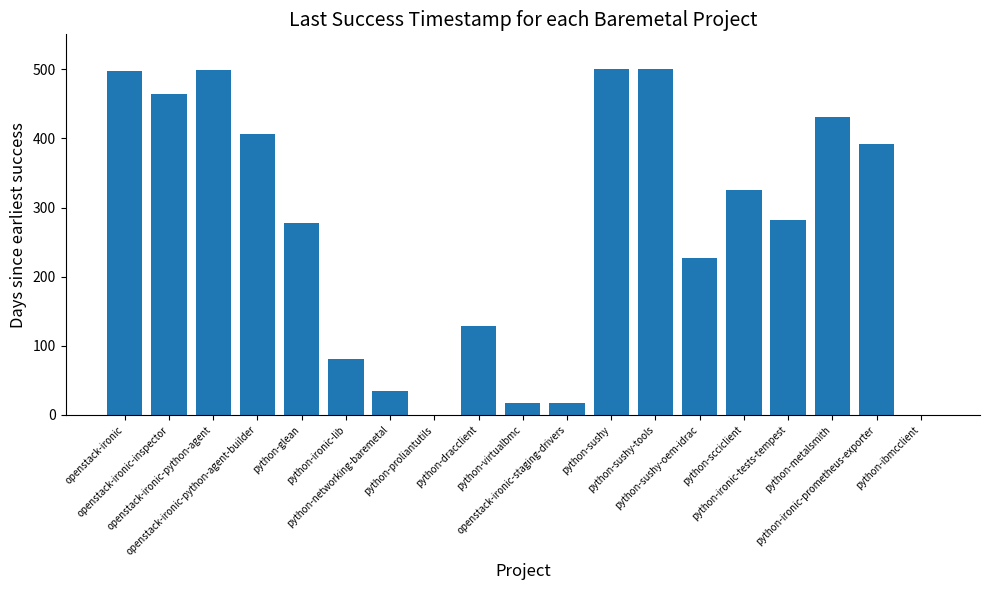

What is the ratio of the value at python-scciclient to the value at python-virtualbmc?

18.7